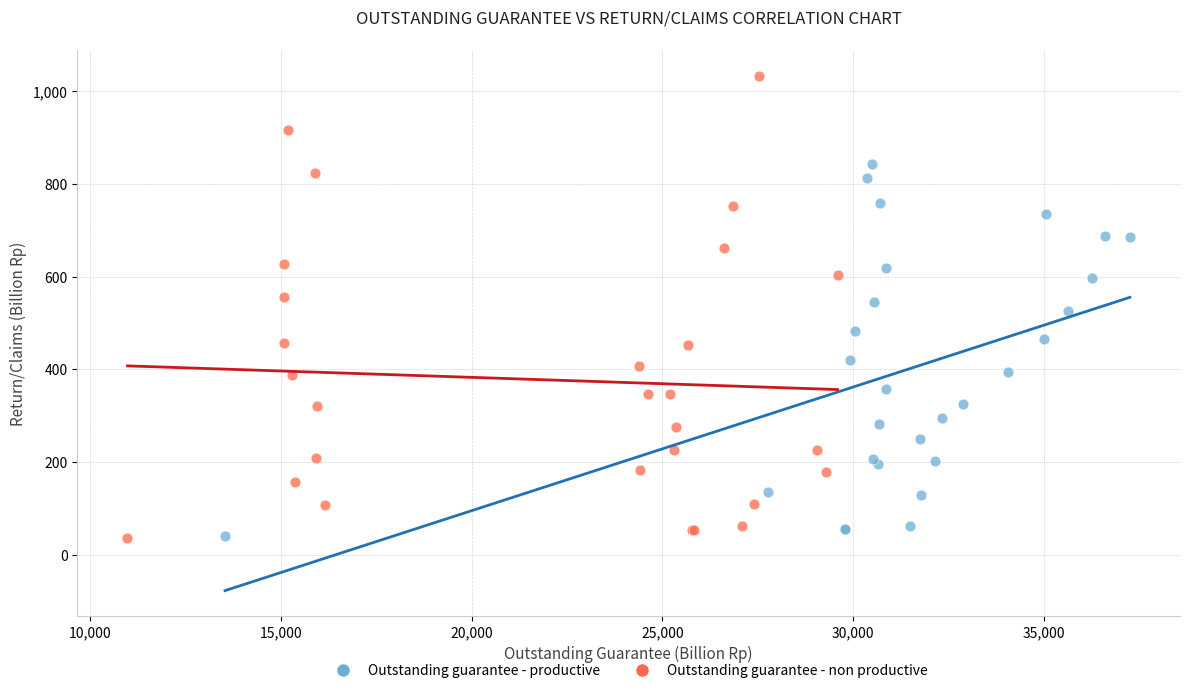

What are all the series names shown in the legend?

Outstanding guarantee - productive, Outstanding guarantee - non productive